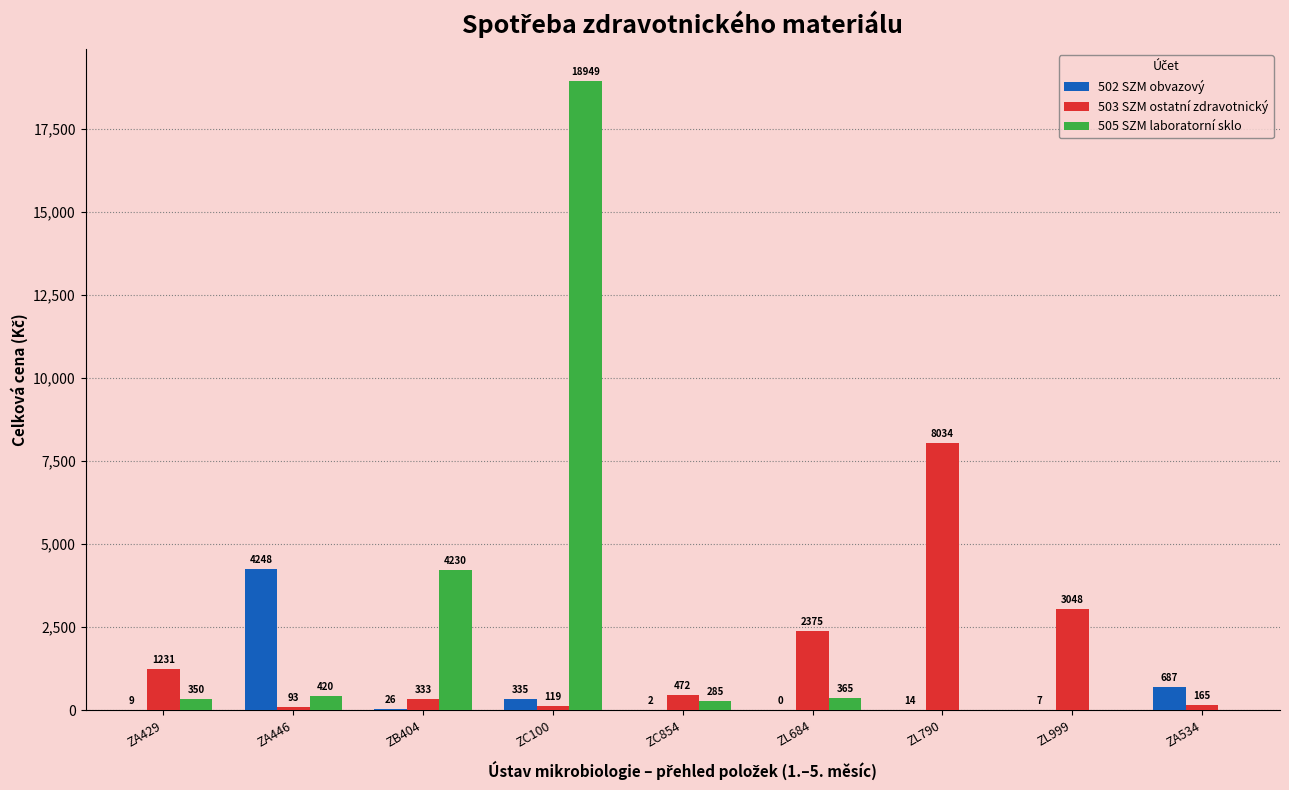

Which series changed the most between ZA446 and ZC854?

502 SZM obvazový